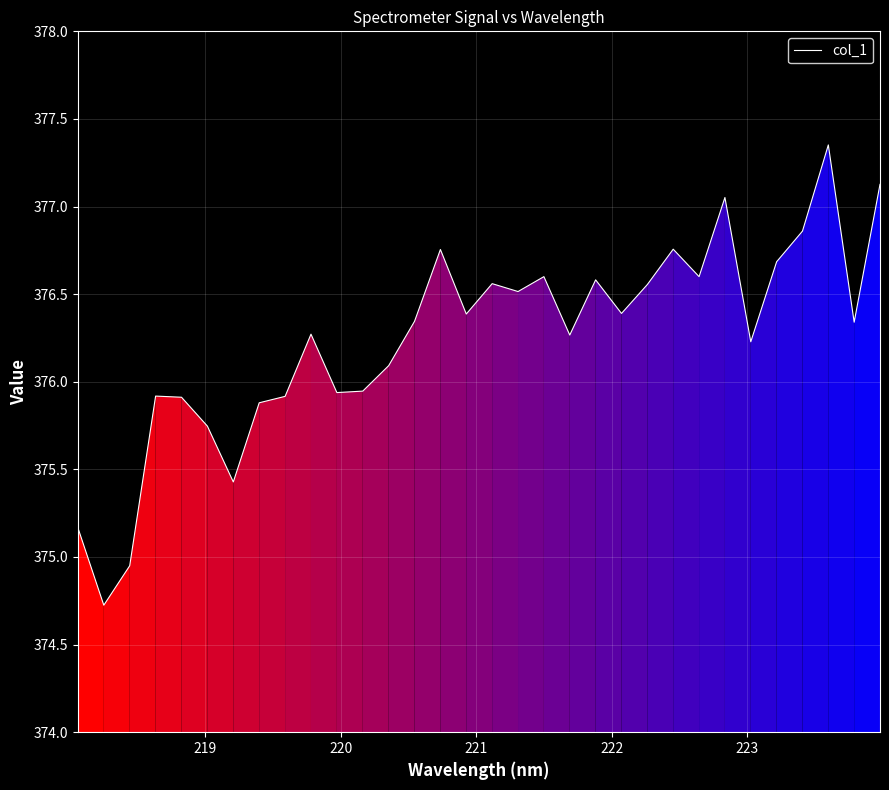

What is the sum of all values?

12039.8